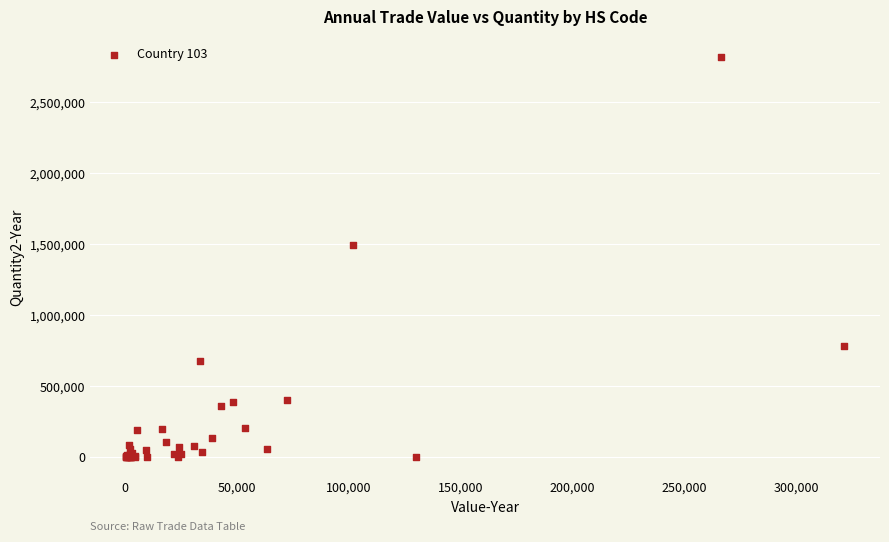

What Y value in the scatter plot is closest to 1409366?

1491000